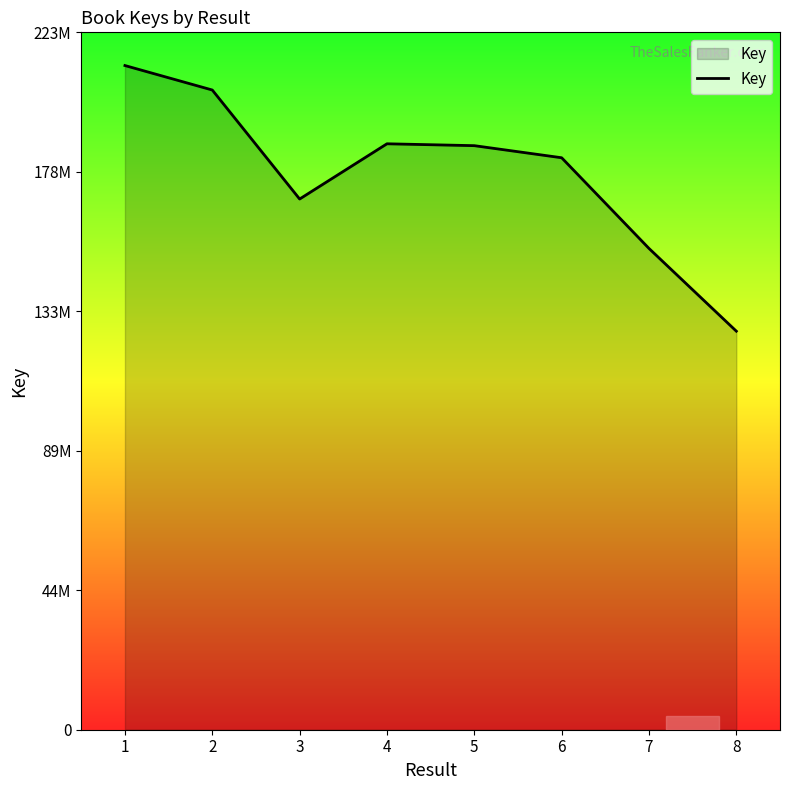

What is the difference between the maximum and minimum values?

85039570